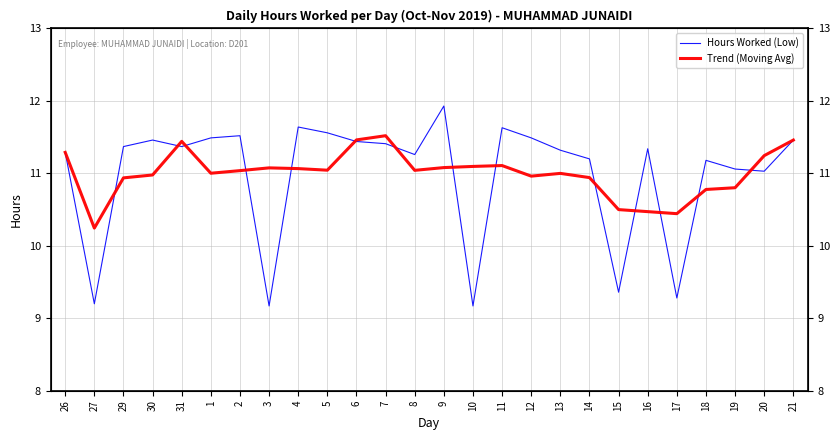

True or false: Trend (Moving Avg) has more than 0 points higher than both neighbors.

True